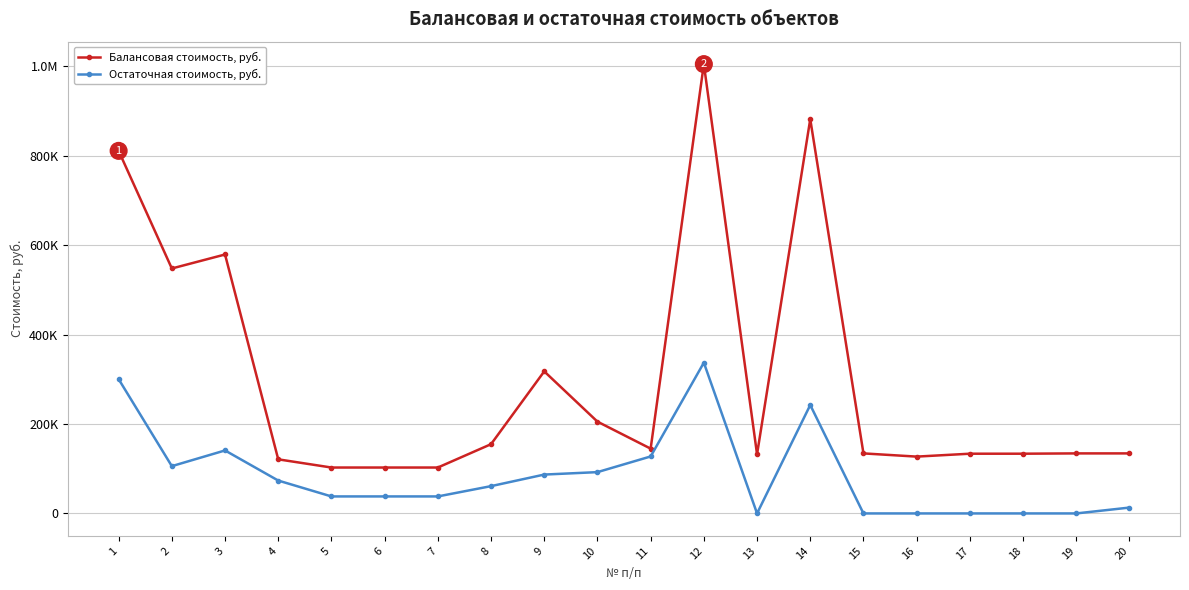

Does the chart have visible grid lines?

Yes